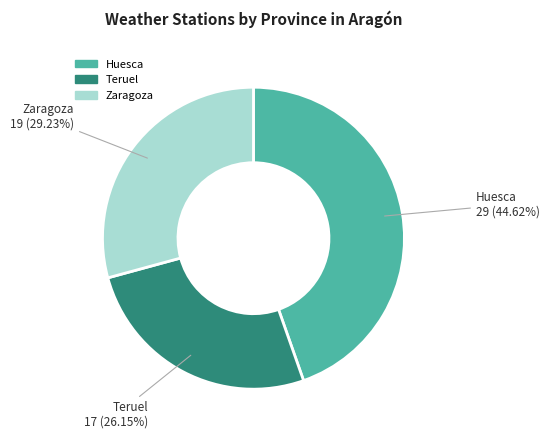

What is the ratio of the value at Zaragoza to the value at Huesca?

0.7